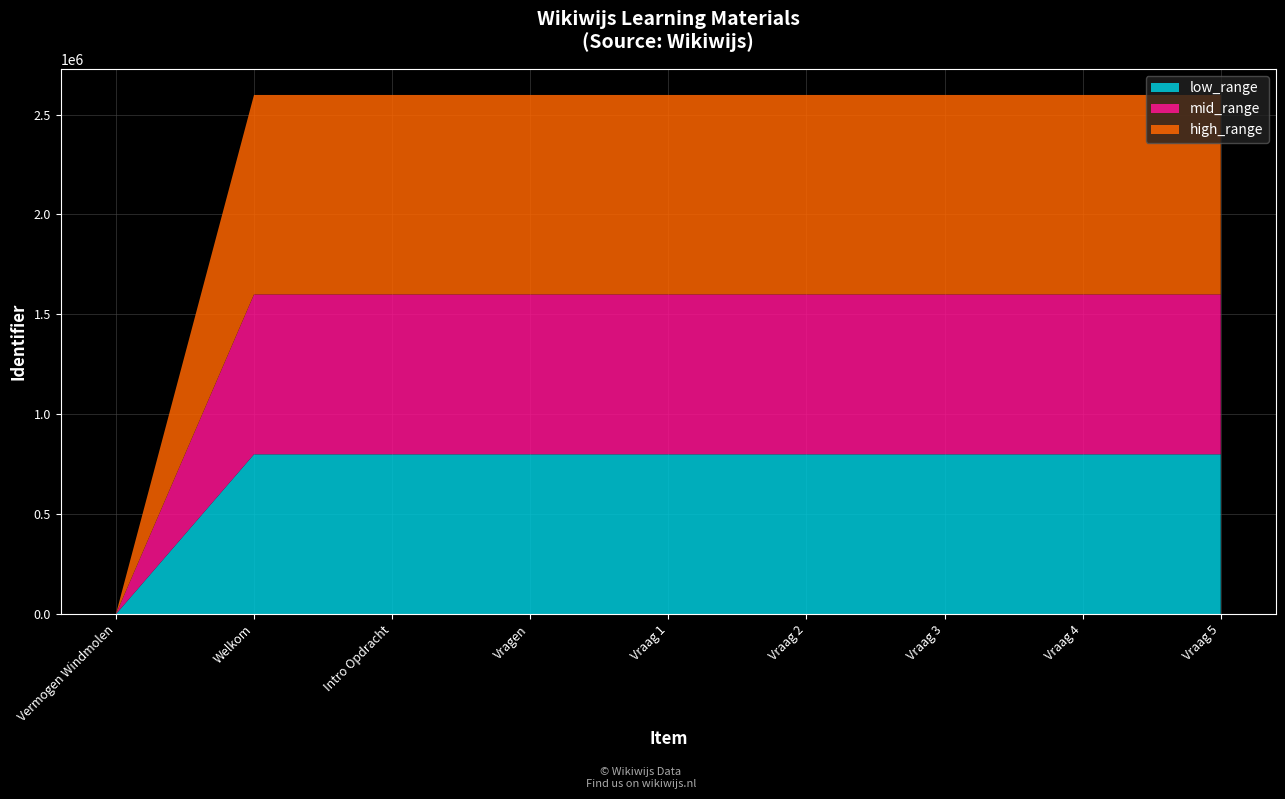

Reading left to right, extract all data points from this chart.

Vermogen Windmolen=0	Welkom=2597760	Intro Opdracht=2597761	Vragen=2597766	Vraag 1=2597763	Vraag 2=2597767	Vraag 3=2597770	Vraag 4=2597773	Vraag 5=2597776